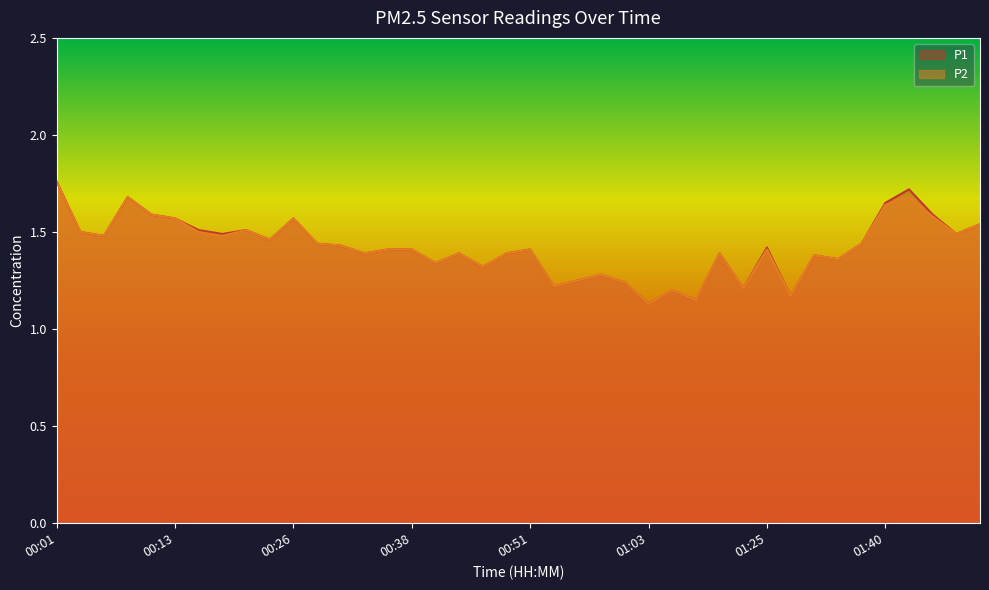

What is the value of the P2 point at the 37th from the left?

1.7